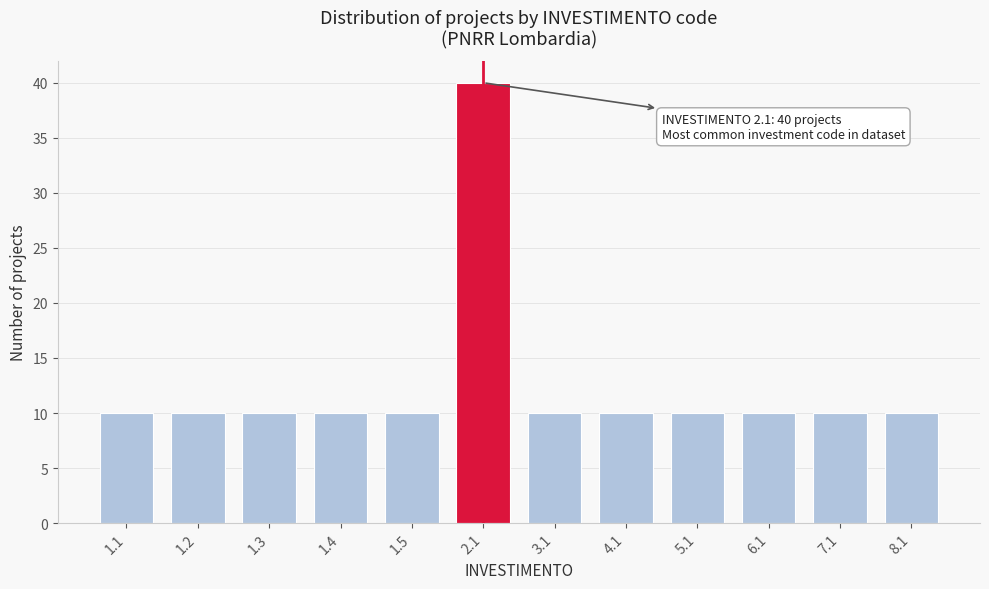

Reading left to right, transcribe all the data shown in this chart.

1.1=10	1.2=10	1.3=10	1.4=10	1.5=10	2.1=40	3.1=10	4.1=10	5.1=10	6.1=10	7.1=10	8.1=10